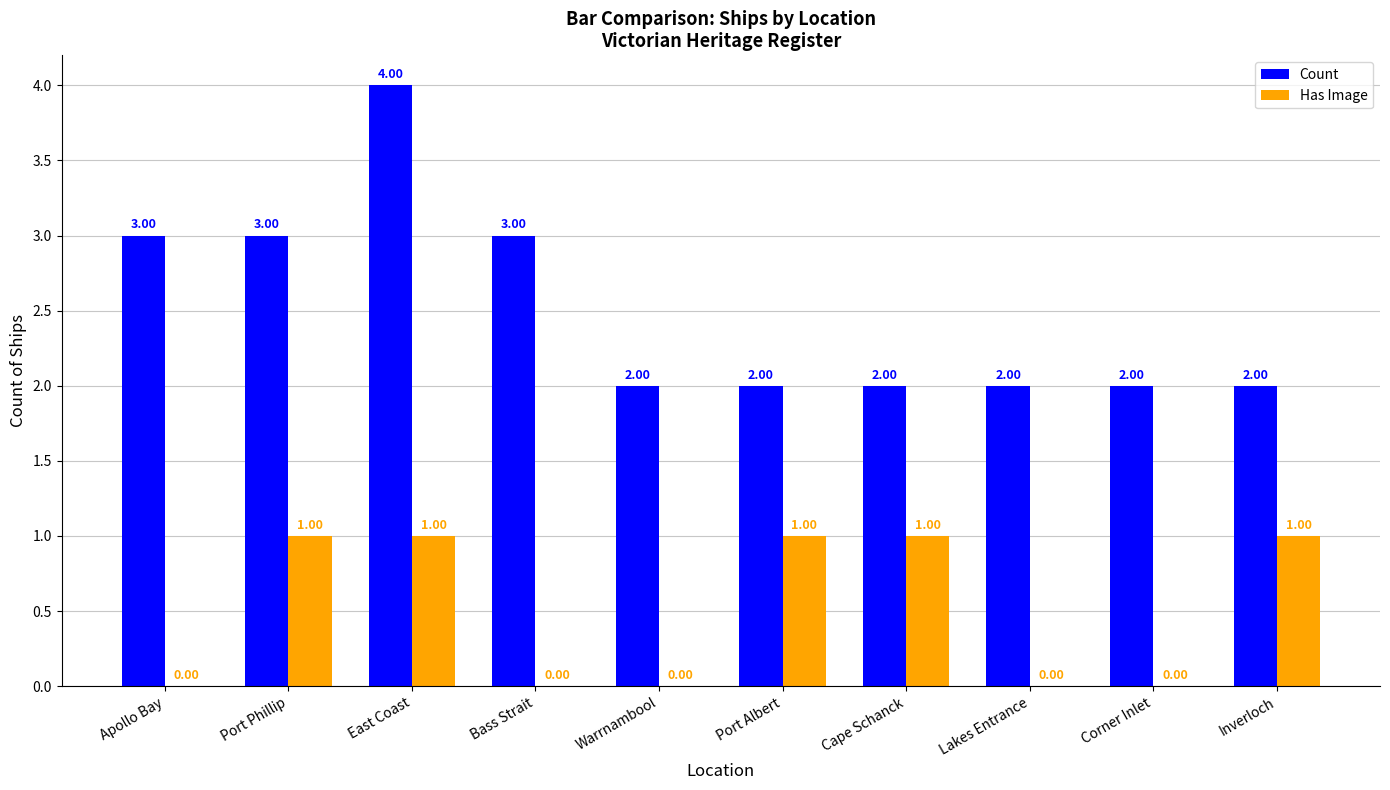

At which category is the sum across all series the highest?

East Coast